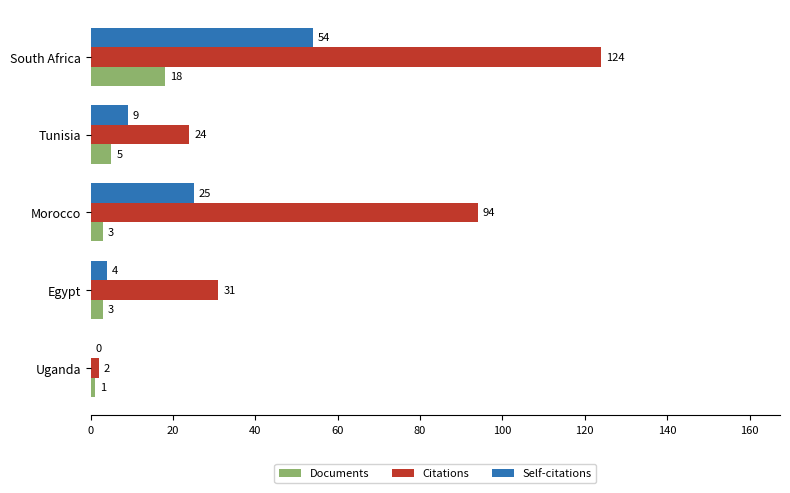

What is the highest value of the Self-citations series?

54